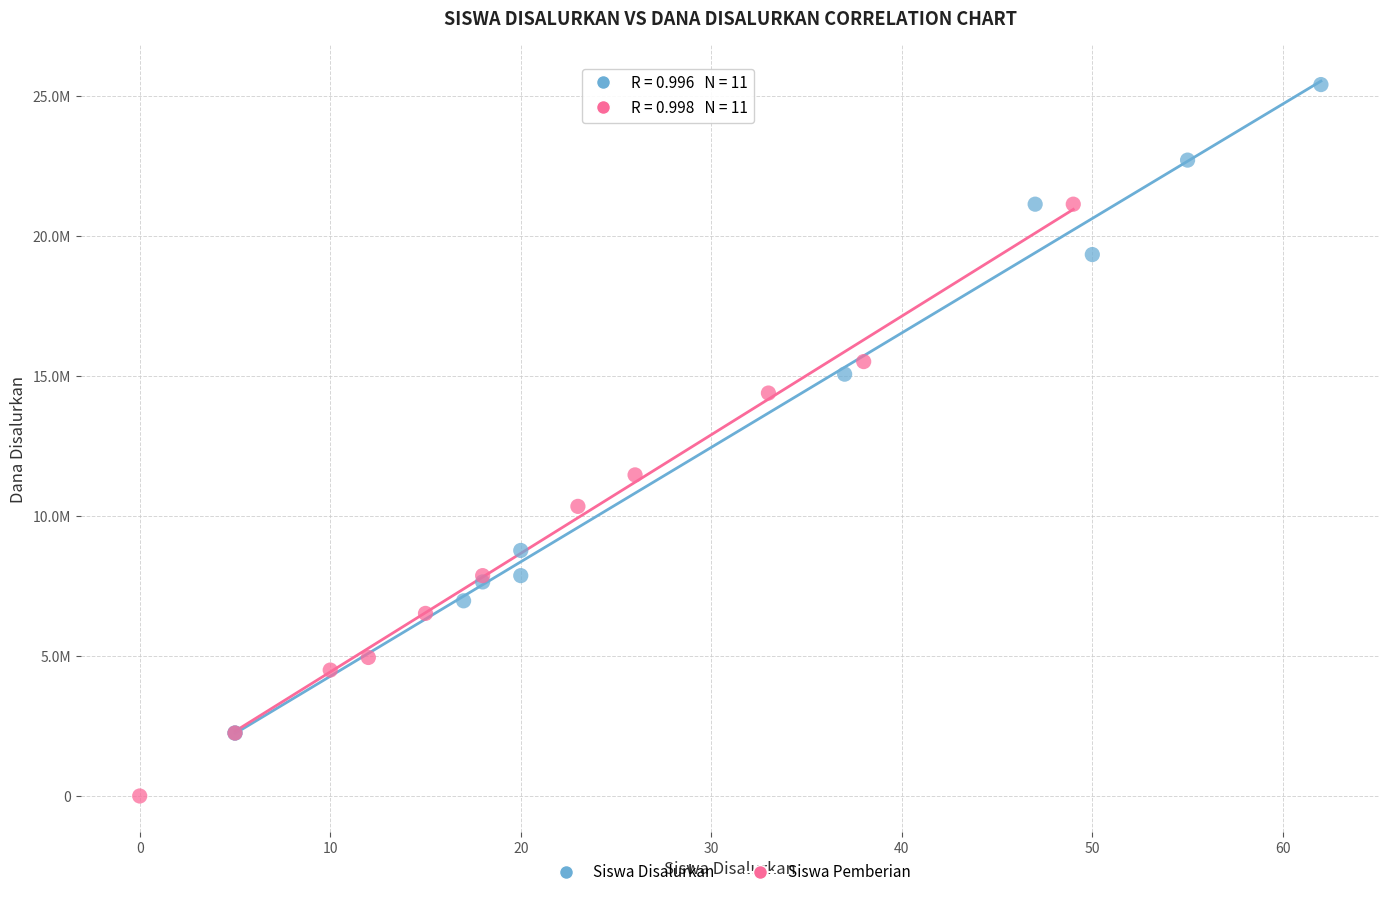

Which series has the widest spread of Y values?

Siswa Disalurkan